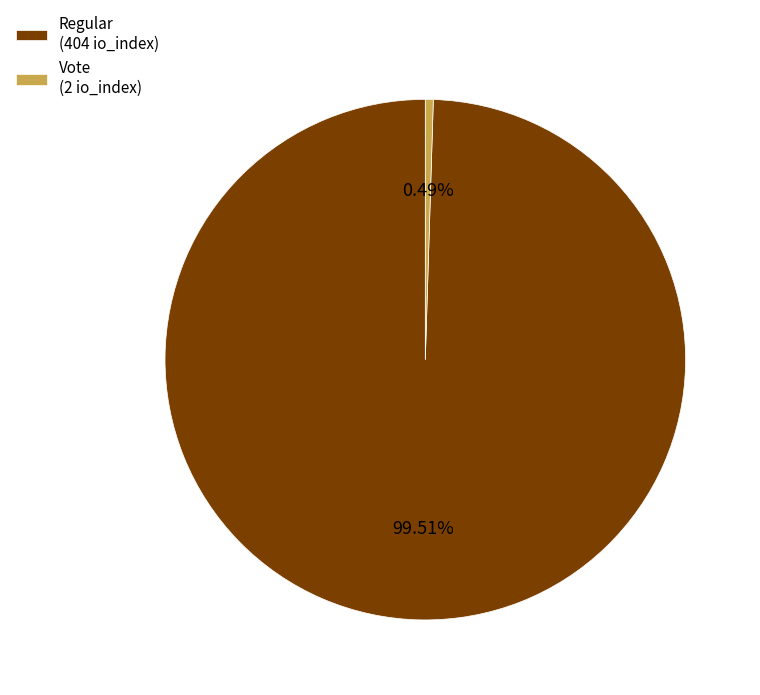

How many slices are in this pie chart?

2